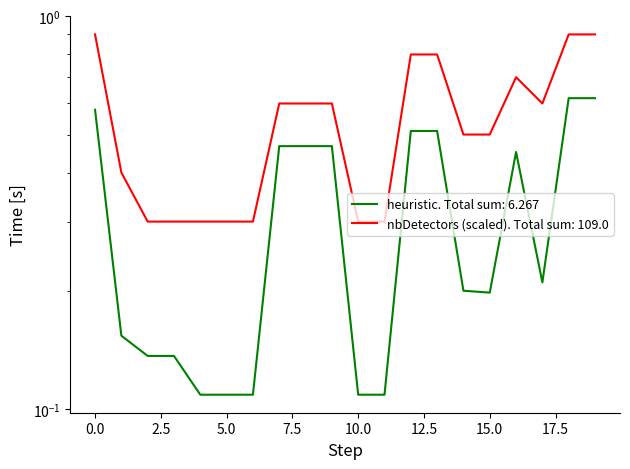

In distance, how many points are lower than both neighbors (excluding endpoints)?

1